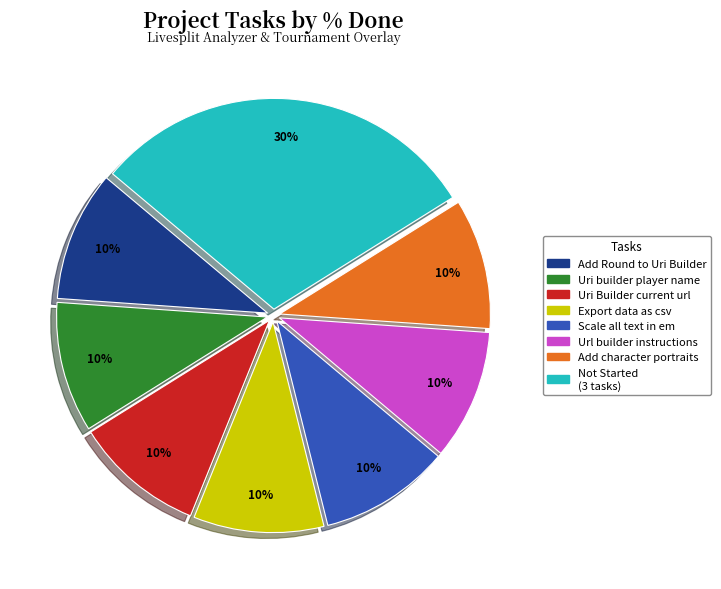

How many slices are in this pie chart?

8